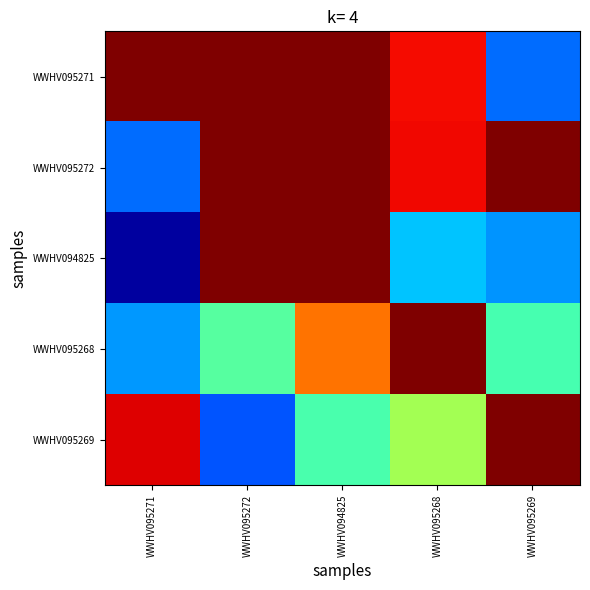

Is it true that WWHV095268 equals 0.9 at WWHV095272?

True